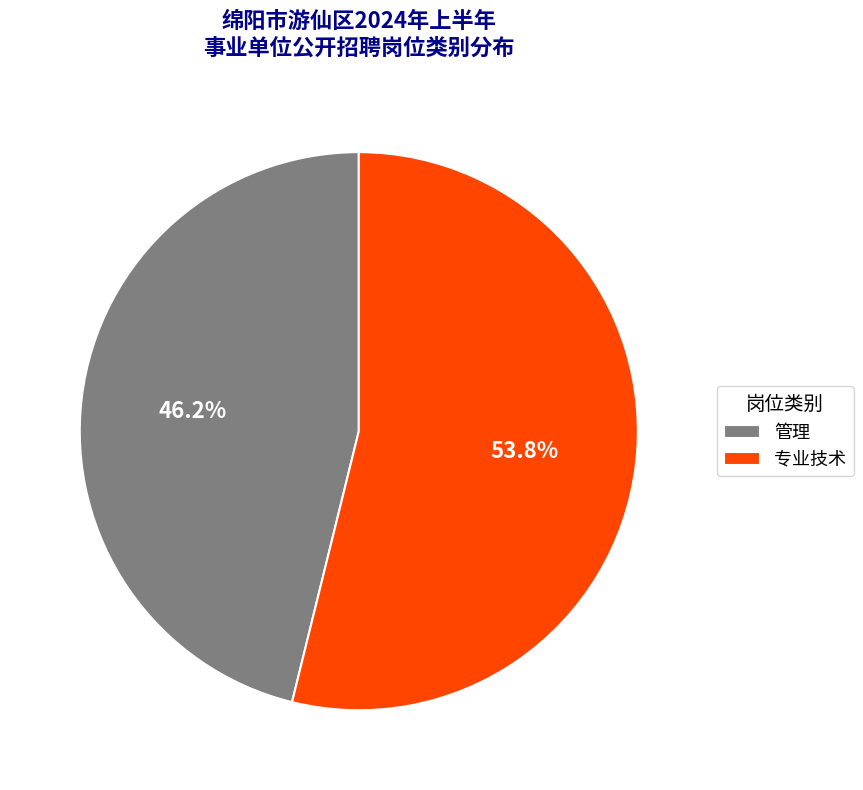

Approximately how many times larger is the value at 管理 compared to 专业技术?

0.9